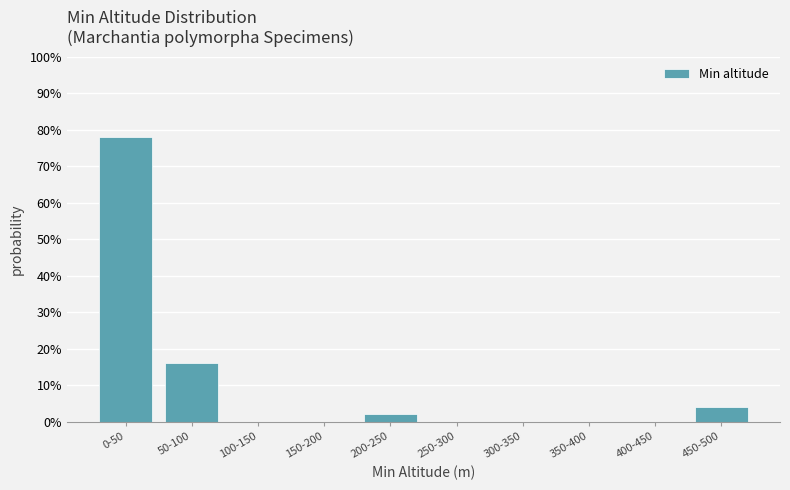

Reading right to left, what are all the values shown in this chart?

450-500=4	400-450=0	350-400=0	300-350=0	250-300=0	200-250=2	150-200=0	100-150=0	50-100=16	0-50=78